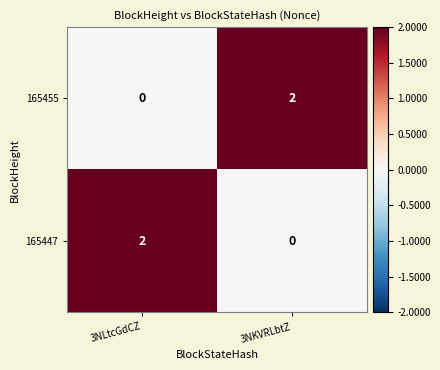

At 3NKVRLbtZ, list the series in order from largest to smallest.

165455, 165447